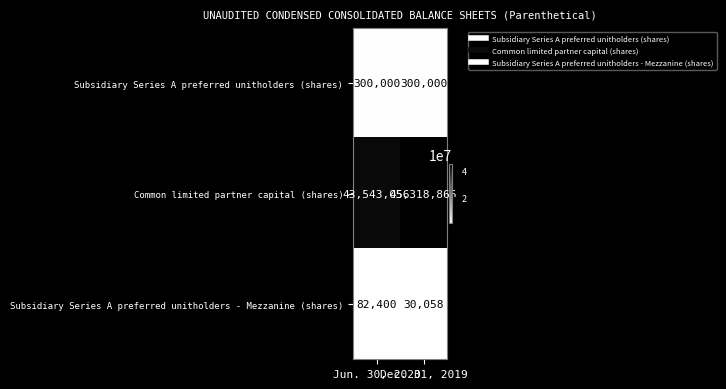

Count the number of categories in the chart.

2